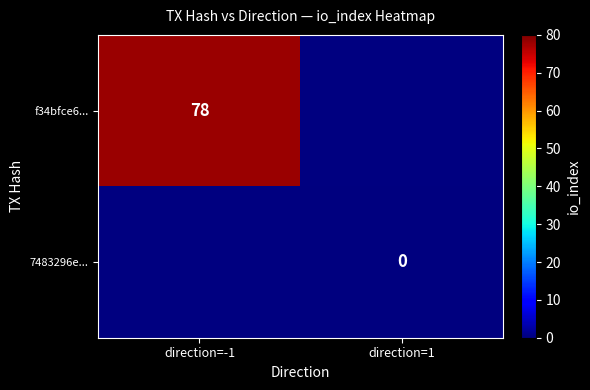

The f34bfce6... series shows 110 at direction=-1. True or false?

False